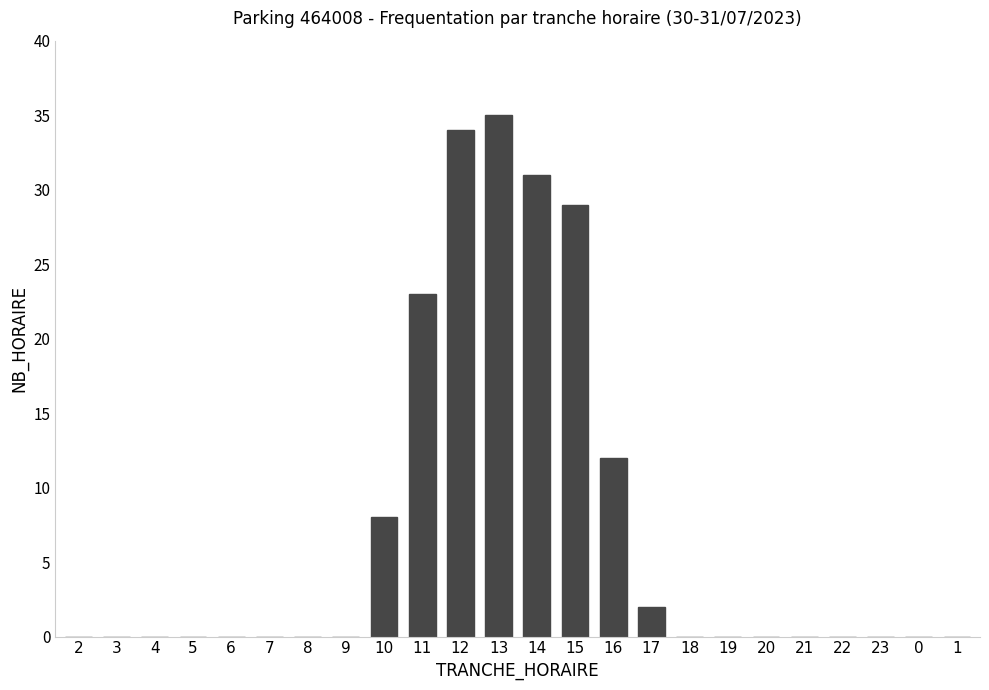

Read the value at 16, to the nearest 10.

10